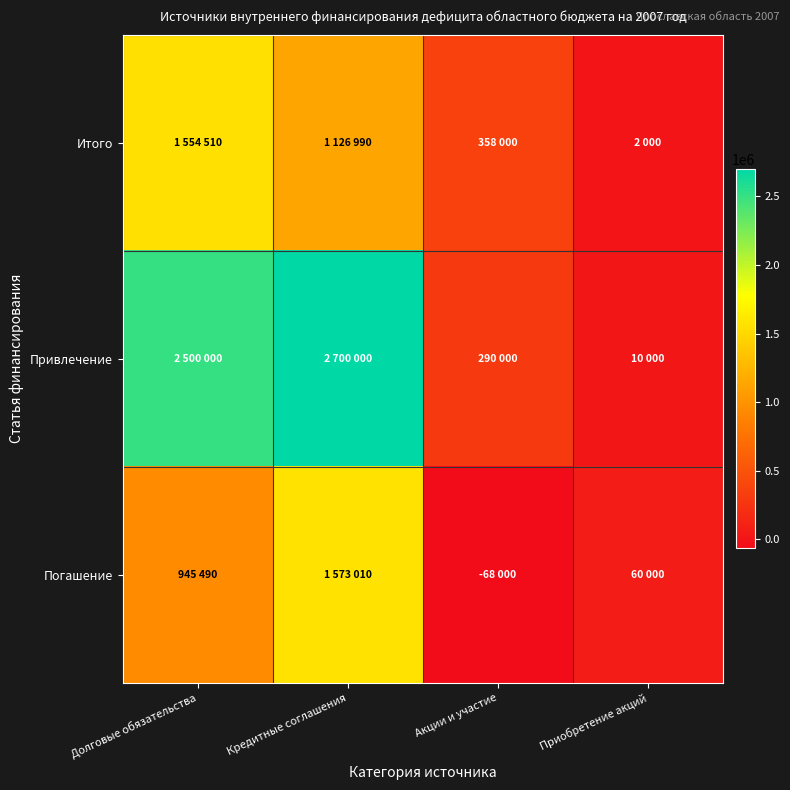

What is the total value across all series at Долговые обязательства?

5000000